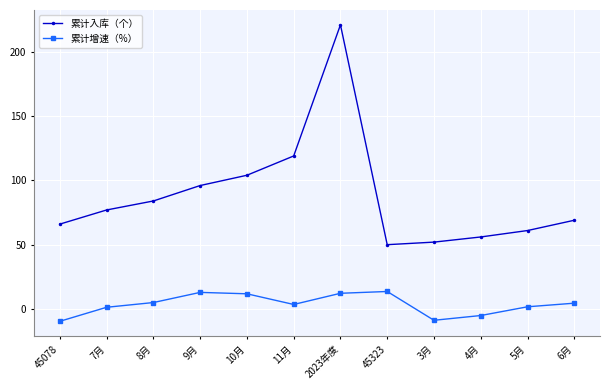

How many distinct data groups are displayed?

2